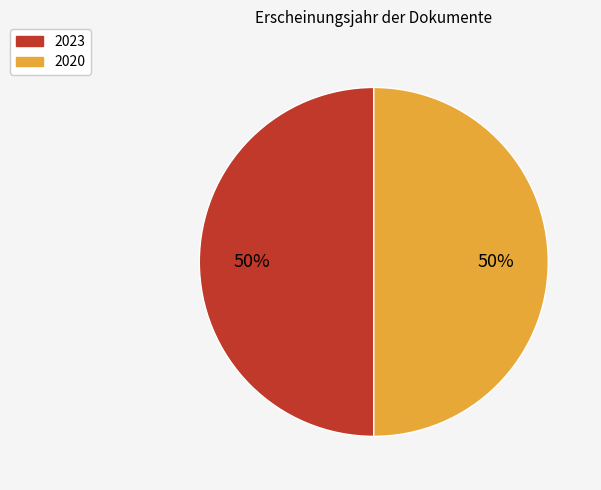

To the nearest percent, what is the average slice percentage?

50%